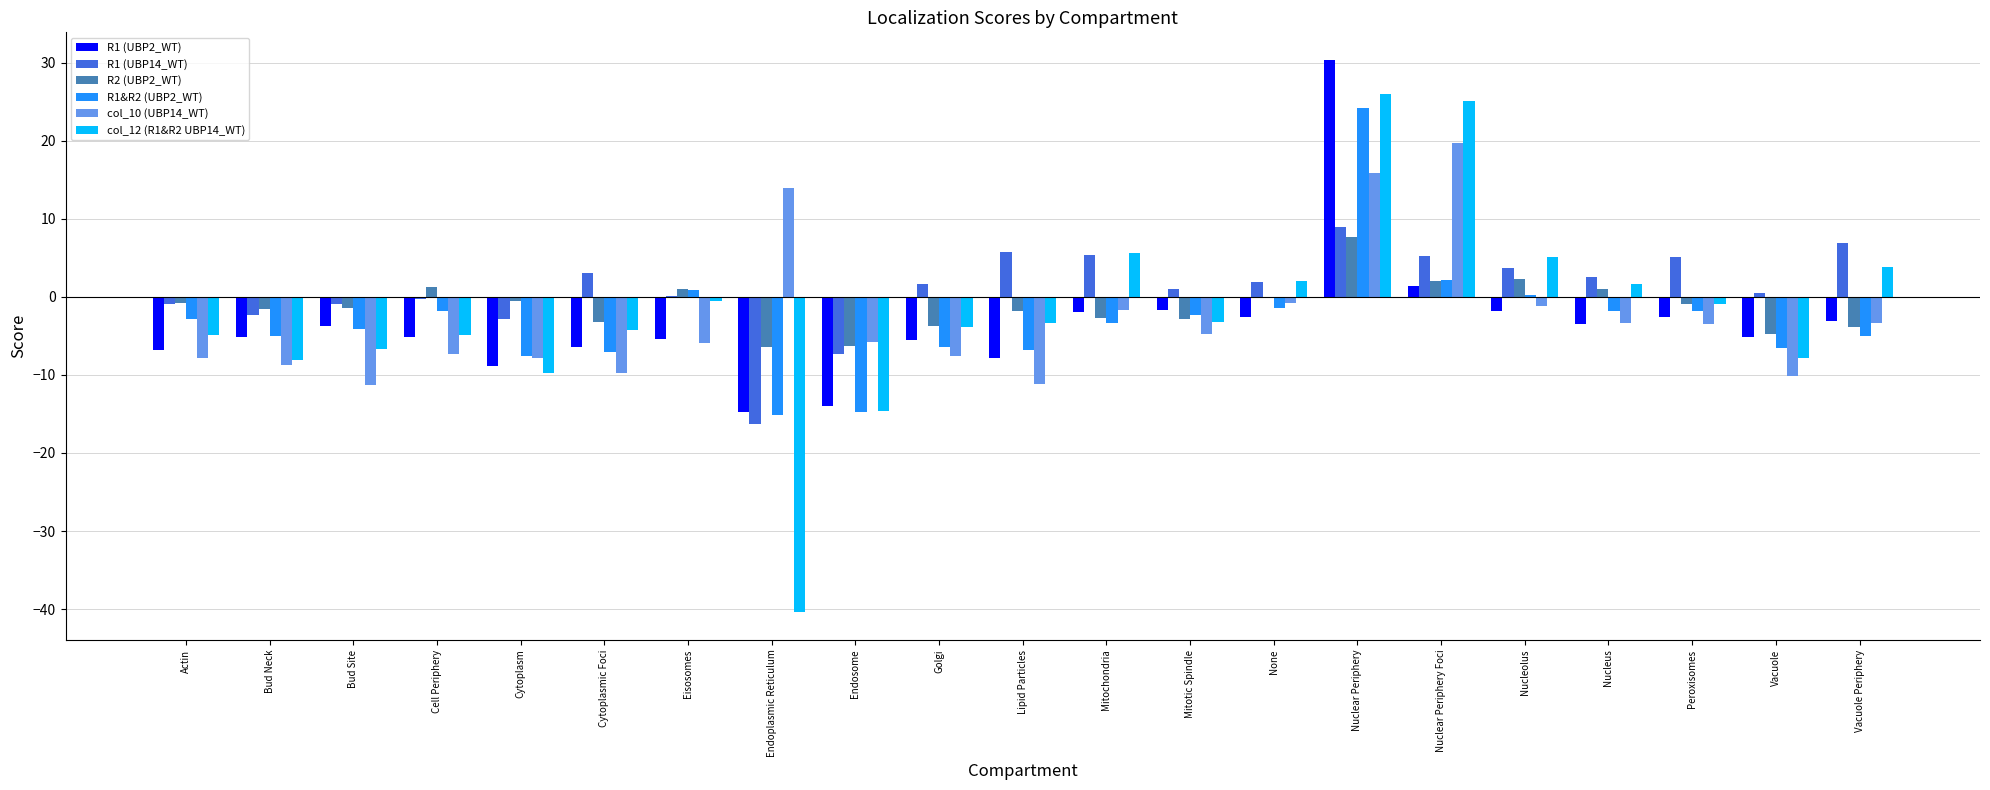

At which label is R1 (UBP2_WT) closest to 7?

Nuclear Periphery Foci